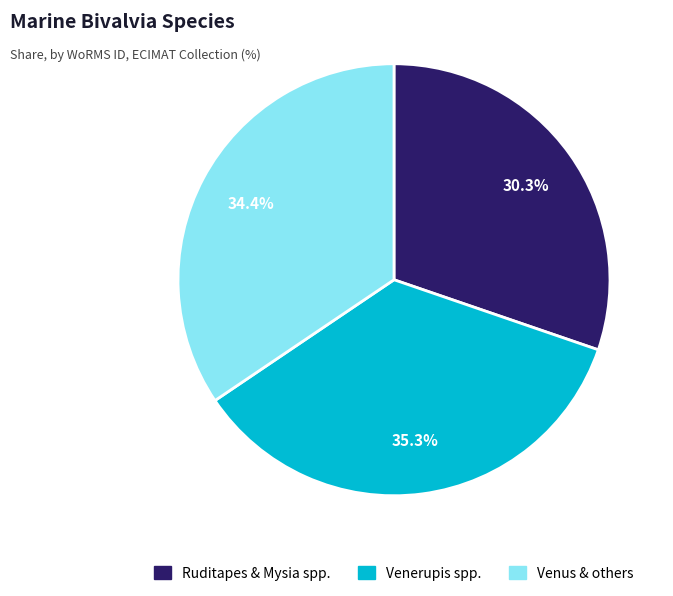

Which category has the biggest portion of the pie?

Venerupis spp.